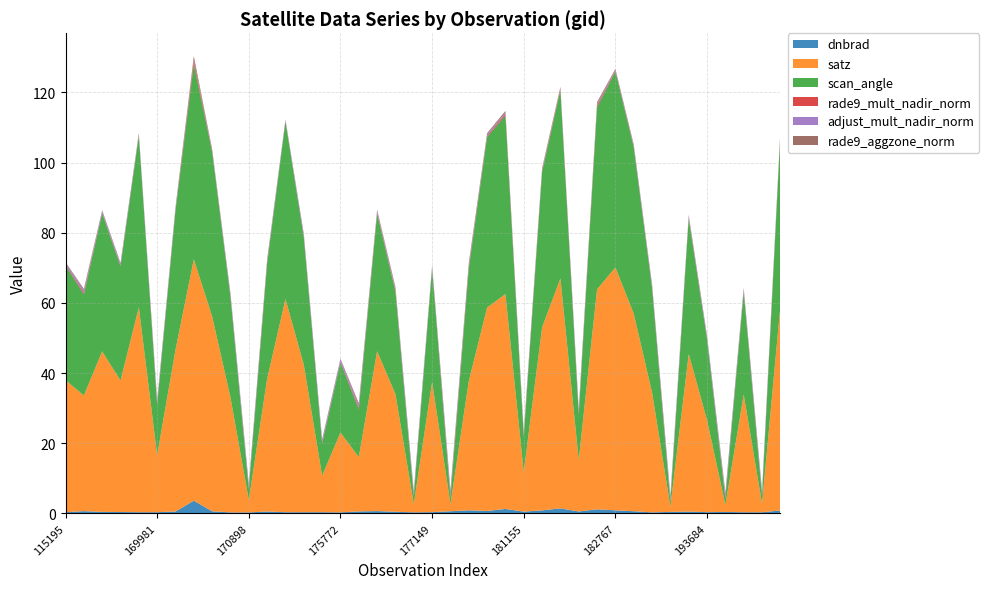

Reading right to left, list all the values displayed in this chart.

dnbrad: 0.8	0.3	0.3	0.4	0.4	0.5	0.4	0.3	0.6	0.9	1.2	0.5	1.4	0.9	0.5	1.3	0.7	0.9	0.6	0.4	0.3	0.5	0.7	0.6	0.3	0.3	0.3	0.3	0.5	0.3	0.3	0.6	3.6	0.5	0.3	0.3	0.4	0.4	0.6	0.3
satz: 58.2	2.4	33.5	2.0	26.2	44.9	1.5	34.2	56.3	69.2	62.7	14.6	65.5	52.2	11.3	61.2	58.0	36.8	2.0	37.1	2.4	33.5	45.6	15.5	22.8	10.4	42.0	60.8	37.8	3.5	32.8	55.5	68.8	46.1	16.2	58.4	37.5	45.8	33.0	37.6
scan_angle: 48.8	2.1	29.3	1.8	23.0	38.7	1.3	29.8	47.4	55.9	51.9	12.9	53.7	44.3	10.0	50.9	48.6	32.0	1.8	32.3	2.1	29.3	39.2	13.7	20.0	9.2	36.3	50.6	32.9	3.1	28.6	46.9	55.6	39.6	14.3	48.9	32.6	39.4	28.8	32.7
rade9_mult_nadir_norm: 0.4	0.3	0.2	0.4	0.2	0.3	0.4	0.2	0.2	0.2	0.5	0.4	0.4	0.3	0.4	0.5	0.3	0.5	0.6	0.2	0.3	0.3	0.3	0.5	0.2	0.3	0.2	0.1	0.3	0.3	0.2	0.2	1.0	0.3	0.3	0.2	0.2	0.2	0.4	0.2
adjust_mult_nadir_norm: 0.5	1.0	0.7	1.0	0.6	0.5	1.0	0.7	0.4	0.3	0.4	0.8	0.3	0.4	0.8	0.4	0.5	0.6	1.0	0.6	1.0	0.7	0.5	0.8	0.7	0.8	0.6	0.4	0.6	1.0	0.7	0.4	0.3	0.5	0.8	0.5	0.6	0.5	0.7	0.6
rade9_aggzone_norm: 0.4	0.3	0.2	0.4	0.1	0.2	0.4	0.2	0.2	0.2	0.5	0.4	0.3	0.3	0.4	0.5	0.3	0.5	0.6	0.1	0.3	0.3	0.3	0.5	0.1	0.2	0.2	0.1	0.3	0.3	0.2	0.2	1.0	0.2	0.2	0.2	0.2	0.2	0.4	0.1